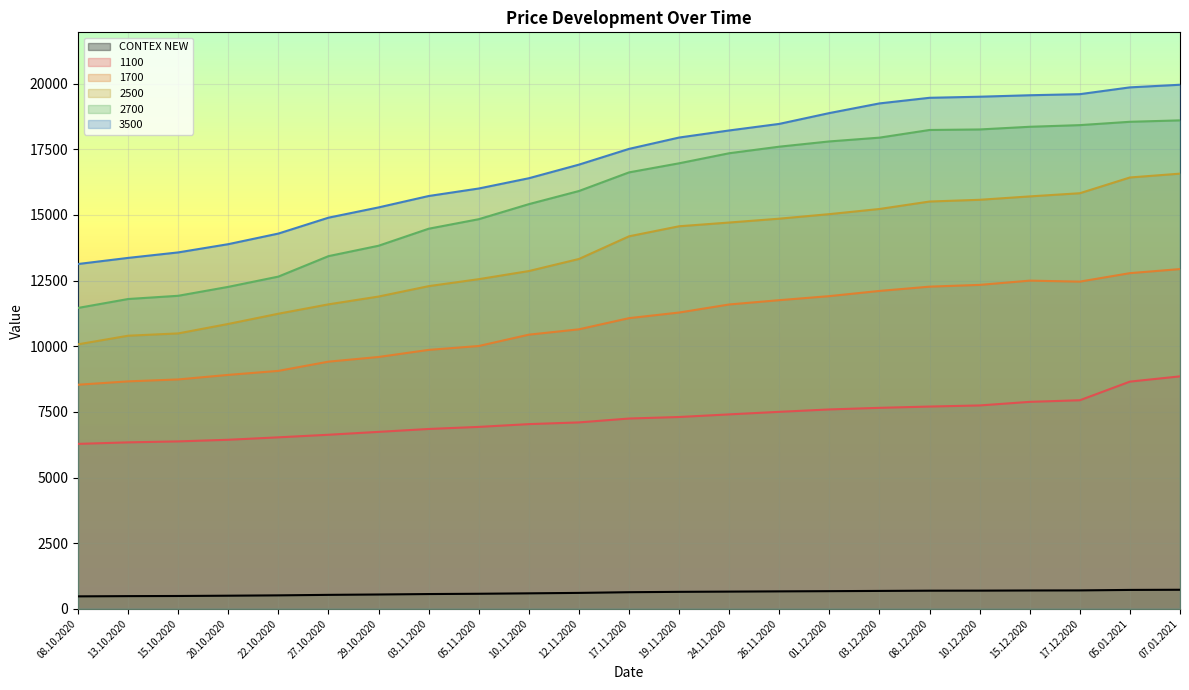

The value of 1100 at 10.11.2020 is 3021. True or false?

False